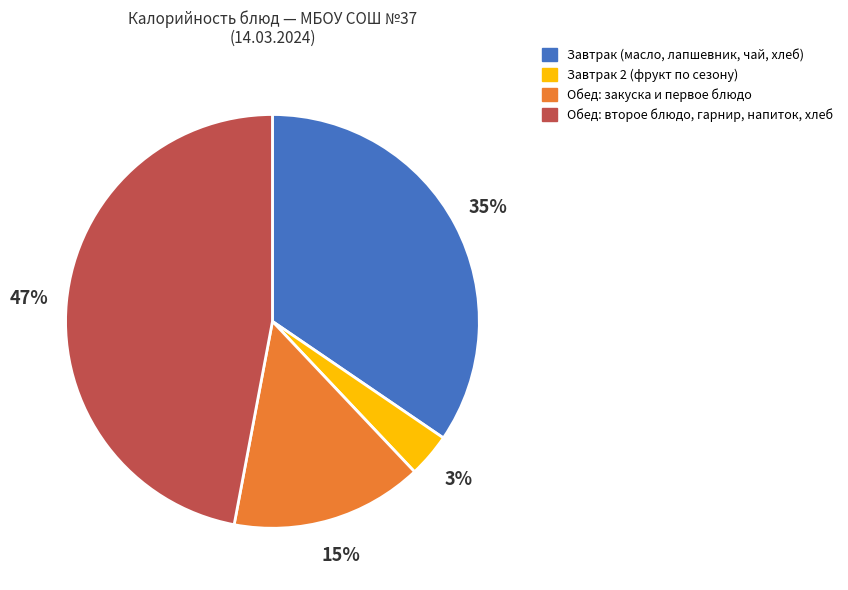

Count the number of slices in the pie.

4